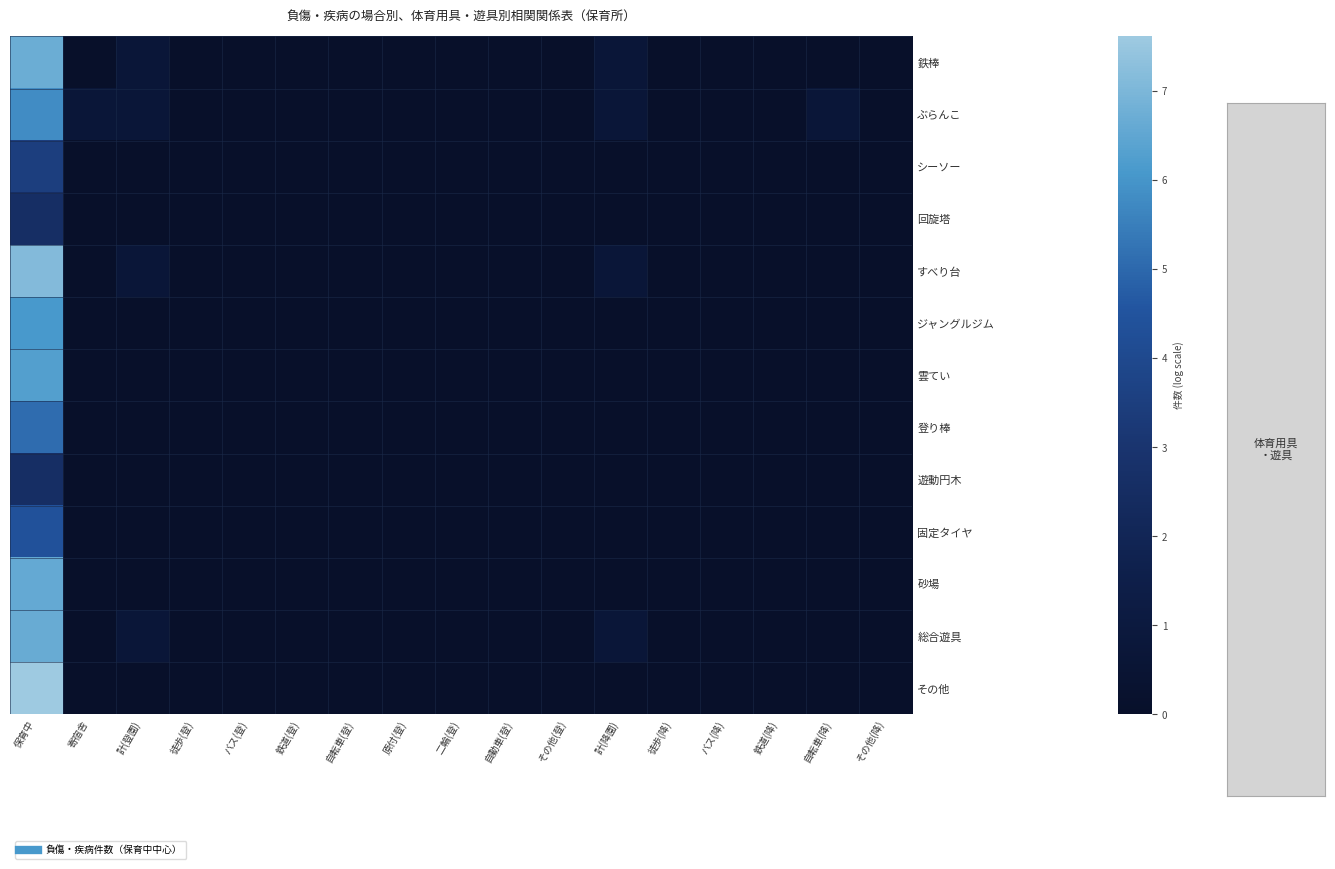

Reading left to right, transcribe all the data shown in this chart.

鉄棒: 保育中=6.7	寄宿舎=0.0	計(登園)=0.7	徒歩(登)=0.0	バス(登)=0.0	鉄道(登)=0.0	自転車(登)=0.0	原付(登)=0.0	二輪(登)=0.0	自動車(登)=0.0	その他(登)=0.0	計(降園)=0.7	徒歩(降)=0.0	バス(降)=0.0	鉄道(降)=0.0	自転車(降)=0.0	その他(降)=0.0
ぶらんこ: 保育中=5.8	寄宿舎=0.7	計(登園)=0.7	徒歩(登)=0.0	バス(登)=0.0	鉄道(登)=0.0	自転車(登)=0.0	原付(登)=0.0	二輪(登)=0.0	自動車(登)=0.0	その他(登)=0.0	計(降園)=0.7	徒歩(降)=0.0	バス(降)=0.0	鉄道(降)=0.0	自転車(降)=0.7	その他(降)=0.0
シーソー: 保育中=3.5	寄宿舎=0.0	計(登園)=0.0	徒歩(登)=0.0	バス(登)=0.0	鉄道(登)=0.0	自転車(登)=0.0	原付(登)=0.0	二輪(登)=0.0	自動車(登)=0.0	その他(登)=0.0	計(降園)=0.0	徒歩(降)=0.0	バス(降)=0.0	鉄道(降)=0.0	自転車(降)=0.0	その他(降)=0.0
回旋塔: 保育中=2.6	寄宿舎=0.0	計(登園)=0.0	徒歩(登)=0.0	バス(登)=0.0	鉄道(登)=0.0	自転車(登)=0.0	原付(登)=0.0	二輪(登)=0.0	自動車(登)=0.0	その他(登)=0.0	計(降園)=0.0	徒歩(降)=0.0	バス(降)=0.0	鉄道(降)=0.0	自転車(降)=0.0	その他(降)=0.0
すべり台: 保育中=7.1	寄宿舎=0.0	計(登園)=0.7	徒歩(登)=0.0	バス(登)=0.0	鉄道(登)=0.0	自転車(登)=0.0	原付(登)=0.0	二輪(登)=0.0	自動車(登)=0.0	その他(登)=0.0	計(降園)=0.7	徒歩(降)=0.0	バス(降)=0.0	鉄道(降)=0.0	自転車(降)=0.0	その他(降)=0.0
ジャングルジム: 保育中=6.1	寄宿舎=0.0	計(登園)=0.0	徒歩(登)=0.0	バス(登)=0.0	鉄道(登)=0.0	自転車(登)=0.0	原付(登)=0.0	二輪(登)=0.0	自動車(登)=0.0	その他(登)=0.0	計(降園)=0.0	徒歩(降)=0.0	バス(降)=0.0	鉄道(降)=0.0	自転車(降)=0.0	その他(降)=0.0
雲てい: 保育中=6.3	寄宿舎=0.0	計(登園)=0.0	徒歩(登)=0.0	バス(登)=0.0	鉄道(登)=0.0	自転車(登)=0.0	原付(登)=0.0	二輪(登)=0.0	自動車(登)=0.0	その他(登)=0.0	計(降園)=0.0	徒歩(降)=0.0	バス(降)=0.0	鉄道(降)=0.0	自転車(降)=0.0	その他(降)=0.0
登り棒: 保育中=5.1	寄宿舎=0.0	計(登園)=0.0	徒歩(登)=0.0	バス(登)=0.0	鉄道(登)=0.0	自転車(登)=0.0	原付(登)=0.0	二輪(登)=0.0	自動車(登)=0.0	その他(登)=0.0	計(降園)=0.0	徒歩(降)=0.0	バス(降)=0.0	鉄道(降)=0.0	自転車(降)=0.0	その他(降)=0.0
遊動円木: 保育中=2.6	寄宿舎=0.0	計(登園)=0.0	徒歩(登)=0.0	バス(登)=0.0	鉄道(登)=0.0	自転車(登)=0.0	原付(登)=0.0	二輪(登)=0.0	自動車(登)=0.0	その他(登)=0.0	計(降園)=0.0	徒歩(降)=0.0	バス(降)=0.0	鉄道(降)=0.0	自転車(降)=0.0	その他(降)=0.0
固定タイヤ: 保育中=4.4	寄宿舎=0.0	計(登園)=0.0	徒歩(登)=0.0	バス(登)=0.0	鉄道(登)=0.0	自転車(登)=0.0	原付(登)=0.0	二輪(登)=0.0	自動車(登)=0.0	その他(登)=0.0	計(降園)=0.0	徒歩(降)=0.0	バス(降)=0.0	鉄道(降)=0.0	自転車(降)=0.0	その他(降)=0.0
砂場: 保育中=6.6	寄宿舎=0.0	計(登園)=0.0	徒歩(登)=0.0	バス(登)=0.0	鉄道(登)=0.0	自転車(登)=0.0	原付(登)=0.0	二輪(登)=0.0	自動車(登)=0.0	その他(登)=0.0	計(降園)=0.0	徒歩(降)=0.0	バス(降)=0.0	鉄道(降)=0.0	自転車(降)=0.0	その他(降)=0.0
総合遊具: 保育中=6.7	寄宿舎=0.0	計(登園)=0.7	徒歩(登)=0.0	バス(登)=0.0	鉄道(登)=0.0	自転車(登)=0.0	原付(登)=0.0	二輪(登)=0.0	自動車(登)=0.0	その他(登)=0.0	計(降園)=0.7	徒歩(降)=0.0	バス(降)=0.0	鉄道(降)=0.0	自転車(降)=0.0	その他(降)=0.0
その他: 保育中=7.6	寄宿舎=0.0	計(登園)=0.0	徒歩(登)=0.0	バス(登)=0.0	鉄道(登)=0.0	自転車(登)=0.0	原付(登)=0.0	二輪(登)=0.0	自動車(登)=0.0	その他(登)=0.0	計(降園)=0.0	徒歩(降)=0.0	バス(降)=0.0	鉄道(降)=0.0	自転車(降)=0.0	その他(降)=0.0